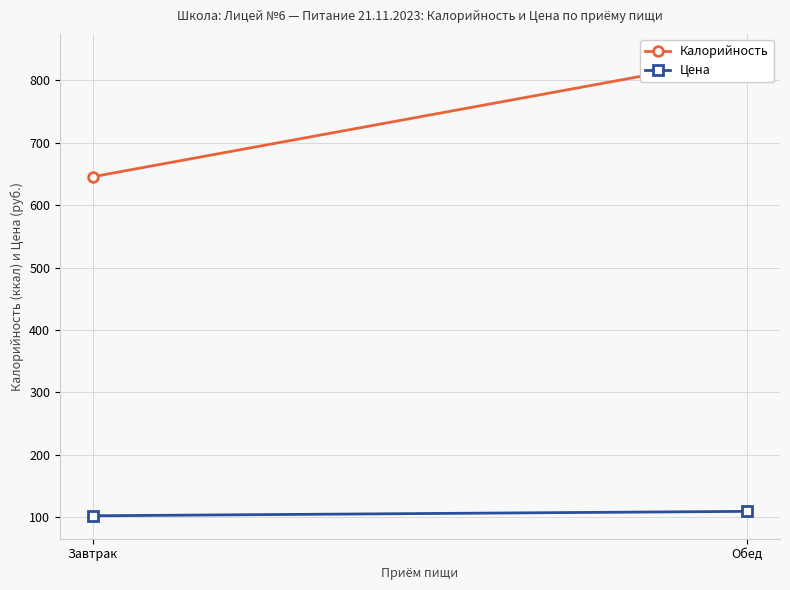

What is the label of the 1st point from the right?

Обед